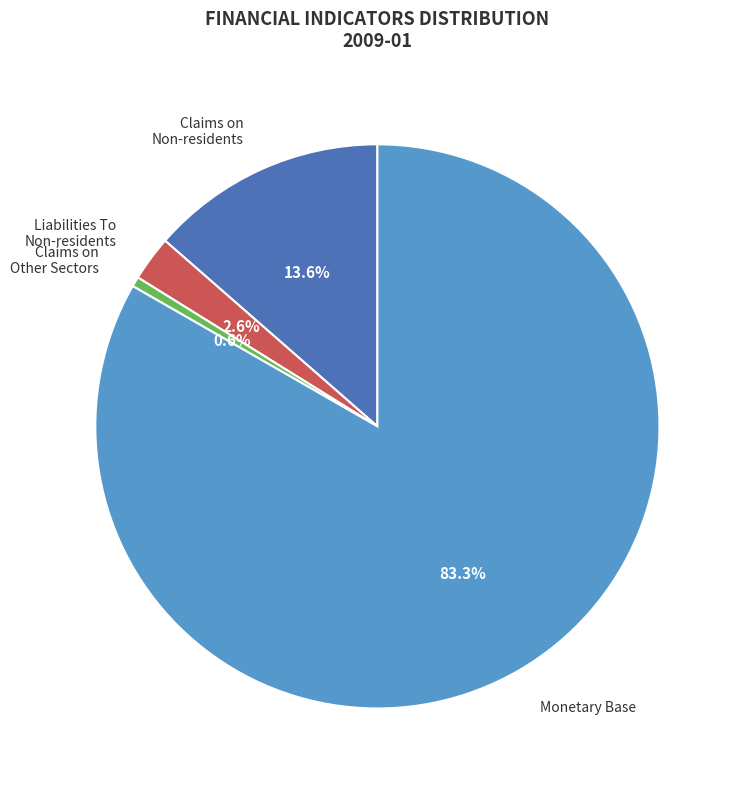

Which category has the biggest portion of the pie?

Monetary Base